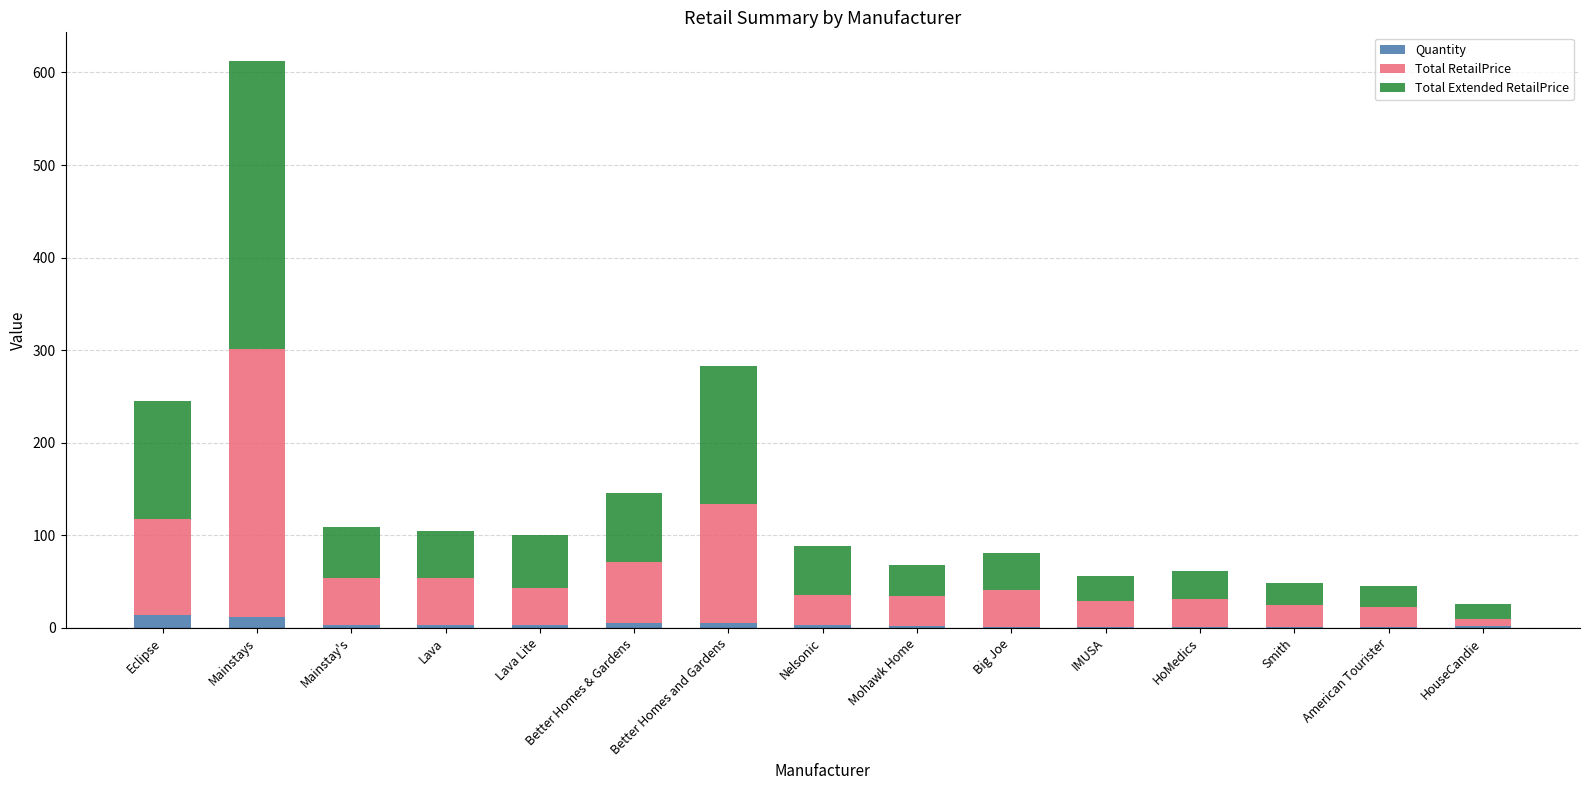

At which category is the sum across all series the highest?

Mainstays